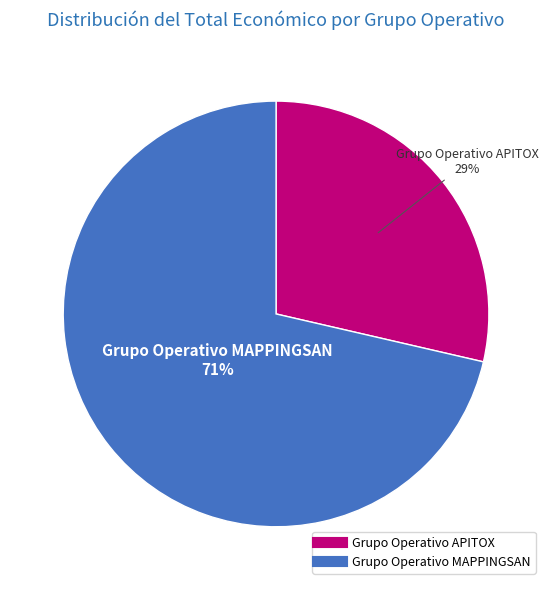

Which has a higher value, Grupo Operativo MAPPINGSAN or Grupo Operativo APITOX?

Grupo Operativo MAPPINGSAN